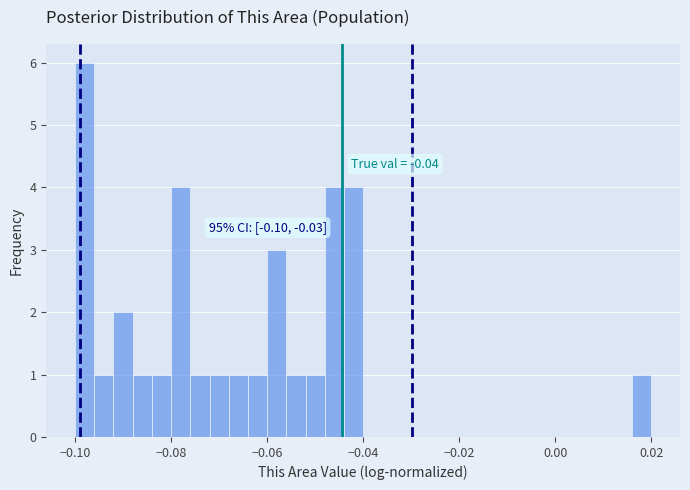

Read against the x-axis, roughly where is the centre of the tallest bar?

-0.098